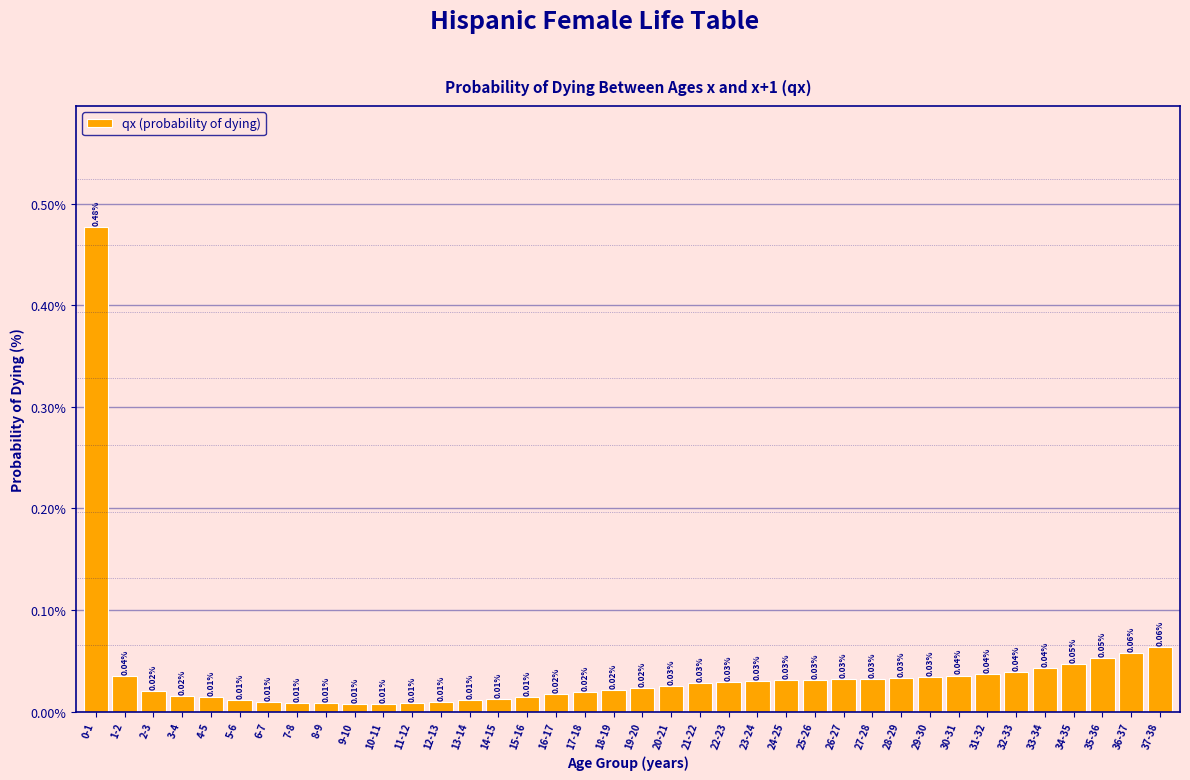

Between 1-2 and 9-10, which is larger?

1-2